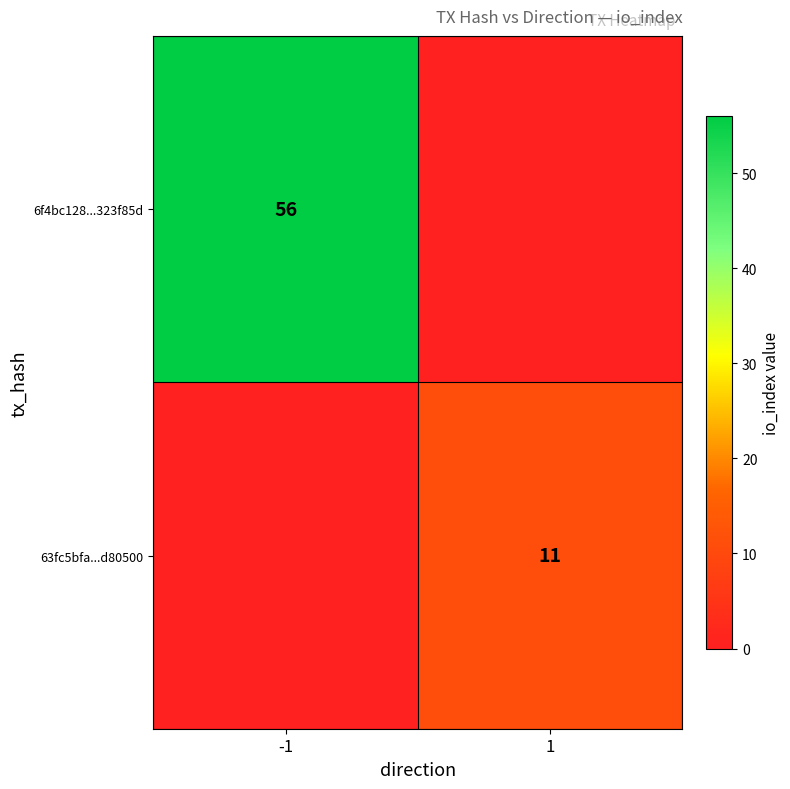

Is it true that 6f4bc128...323f85d equals 26 at -1?

False